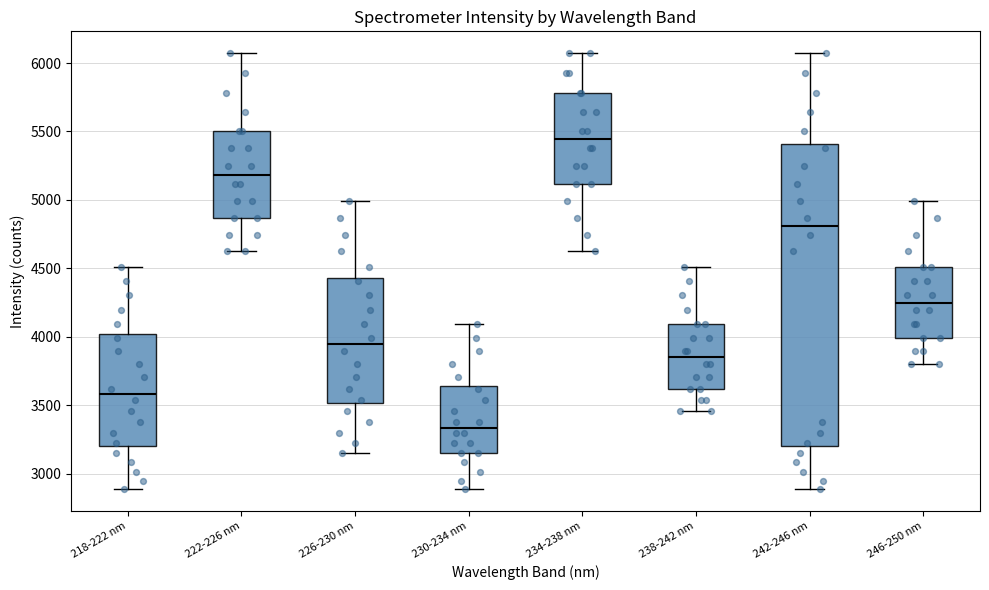

Reading left to right, read every box against the y-axis: the position of its median line, the range the box covers, and the ends of its whiskers. The values are not printed on the chart, so give them approximately, as read against the axis.

218-222 nm: median 3600, box 3200 to 4000, whiskers 2900 to 4500
222-226 nm: median 5200, box 4850 to 5500, whiskers 4650 to 6050
226-230 nm: median 3950, box 3500 to 4450, whiskers 3150 to 5000
230-234 nm: median 3350, box 3150 to 3650, whiskers 2900 to 4100
234-238 nm: median 5450, box 5100 to 5800, whiskers 4650 to 6050
238-242 nm: median 3850, box 3600 to 4100, whiskers 3450 to 4500
242-246 nm: median 4800, box 3200 to 5400, whiskers 2900 to 6050
246-250 nm: median 4250, box 4000 to 4500, whiskers 3800 to 5000